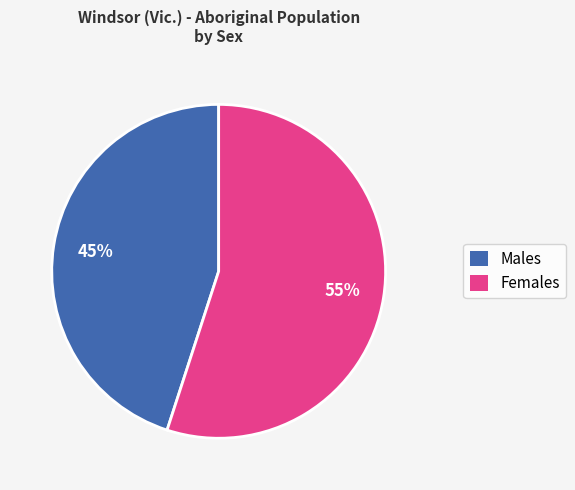

How many segments does this pie chart have?

2